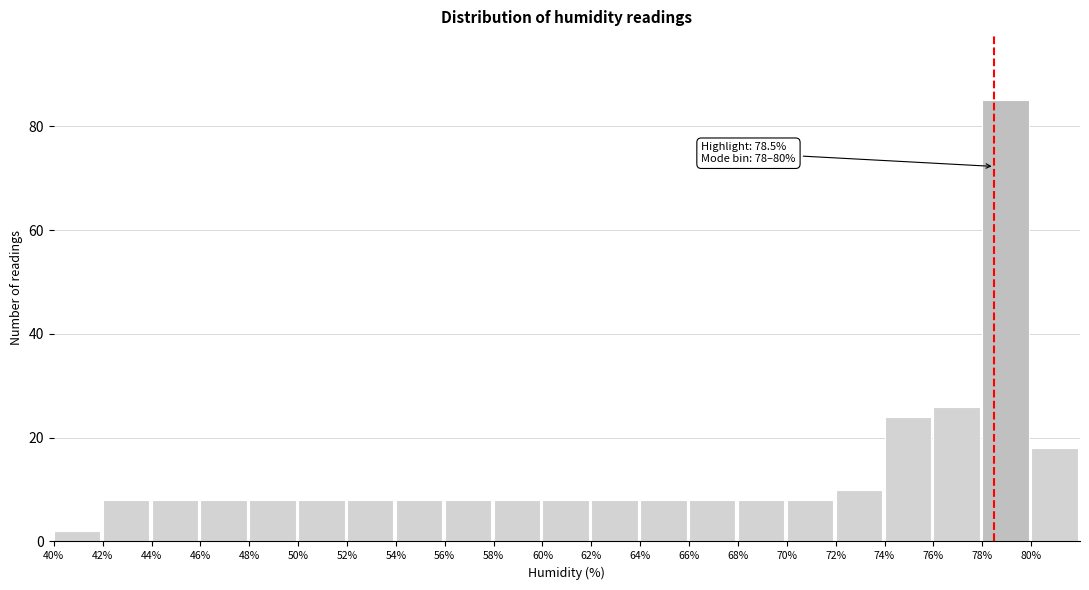

Which range on the x-axis has the tallest bar?

78 to 80